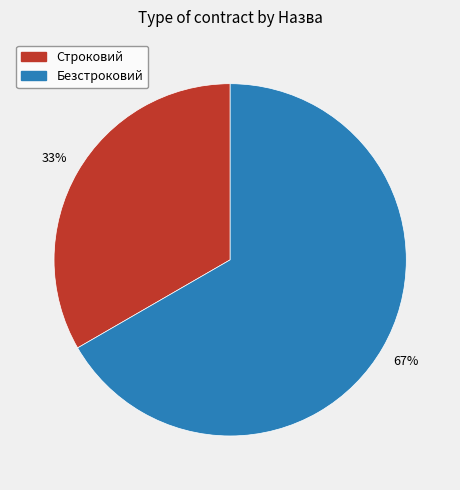

To the nearest percent, what is the combined percentage of Строковий and Безстроковий?

100%